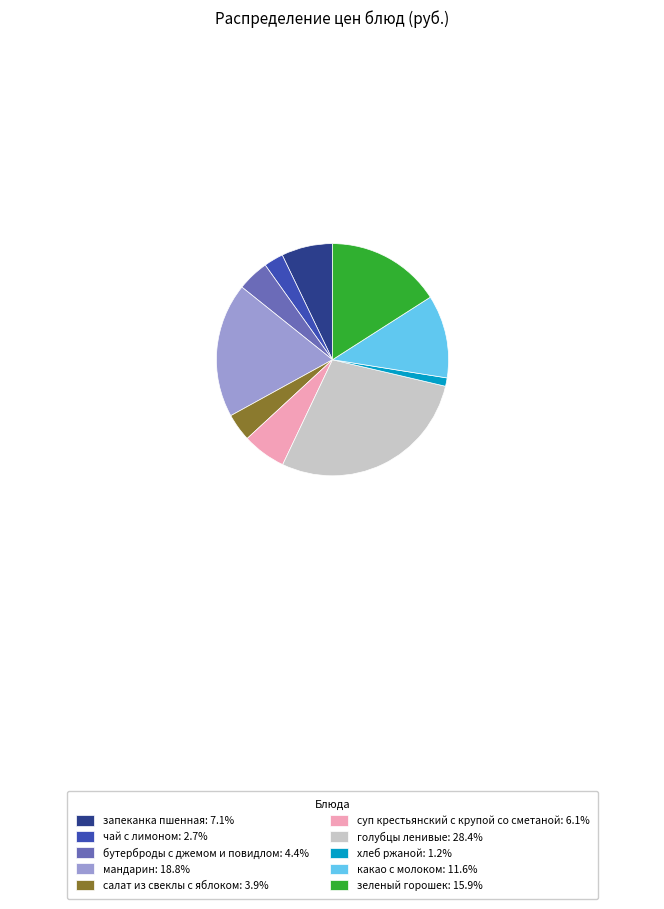

How many segments does this pie chart have?

10